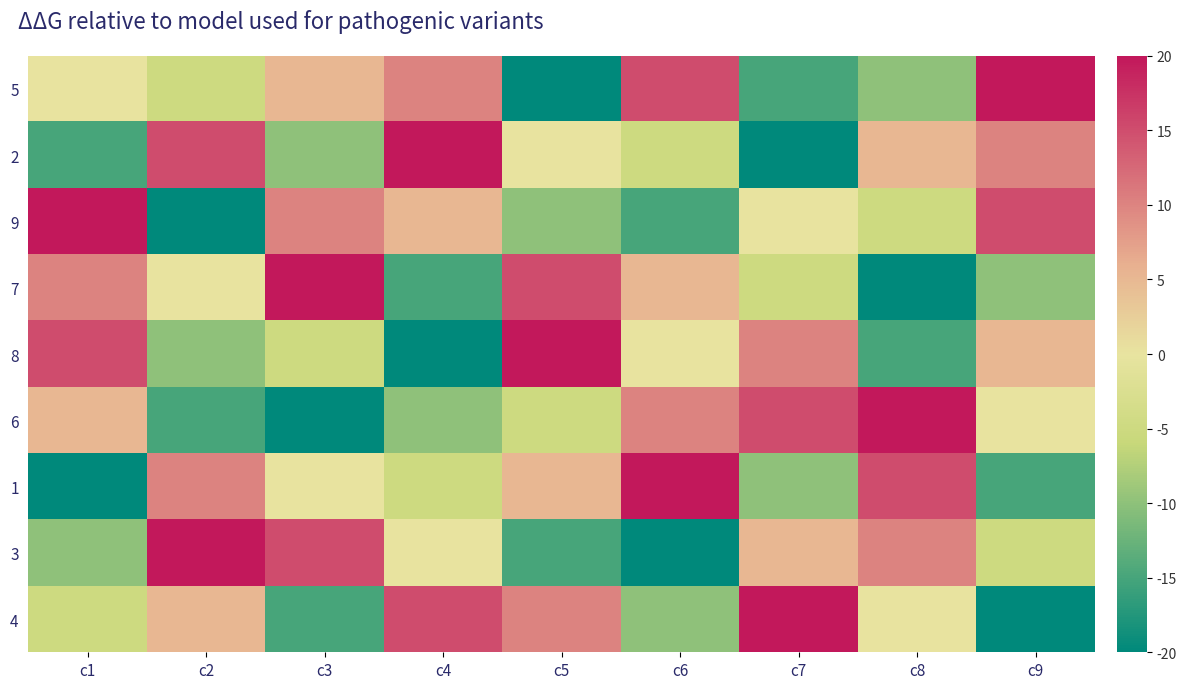

Reading right to left, what are all the values shown in this chart?

5: c9=20	c8=-10	c7=-15	c6=15	c5=-20	c4=10	c3=5	c2=-5	c1=0
2: c9=10	c8=5	c7=-20	c6=-5	c5=0	c4=20	c3=-10	c2=15	c1=-15
9: c9=15	c8=-5	c7=0	c6=-15	c5=-10	c4=5	c3=10	c2=-20	c1=20
7: c9=-10	c8=-20	c7=-5	c6=5	c5=15	c4=-15	c3=20	c2=0	c1=10
8: c9=5	c8=-15	c7=10	c6=0	c5=20	c4=-20	c3=-5	c2=-10	c1=15
6: c9=0	c8=20	c7=15	c6=10	c5=-5	c4=-10	c3=-20	c2=-15	c1=5
1: c9=-15	c8=15	c7=-10	c6=20	c5=5	c4=-5	c3=0	c2=10	c1=-20
3: c9=-5	c8=10	c7=5	c6=-20	c5=-15	c4=0	c3=15	c2=20	c1=-10
4: c9=-20	c8=0	c7=20	c6=-10	c5=10	c4=15	c3=-15	c2=5	c1=-5